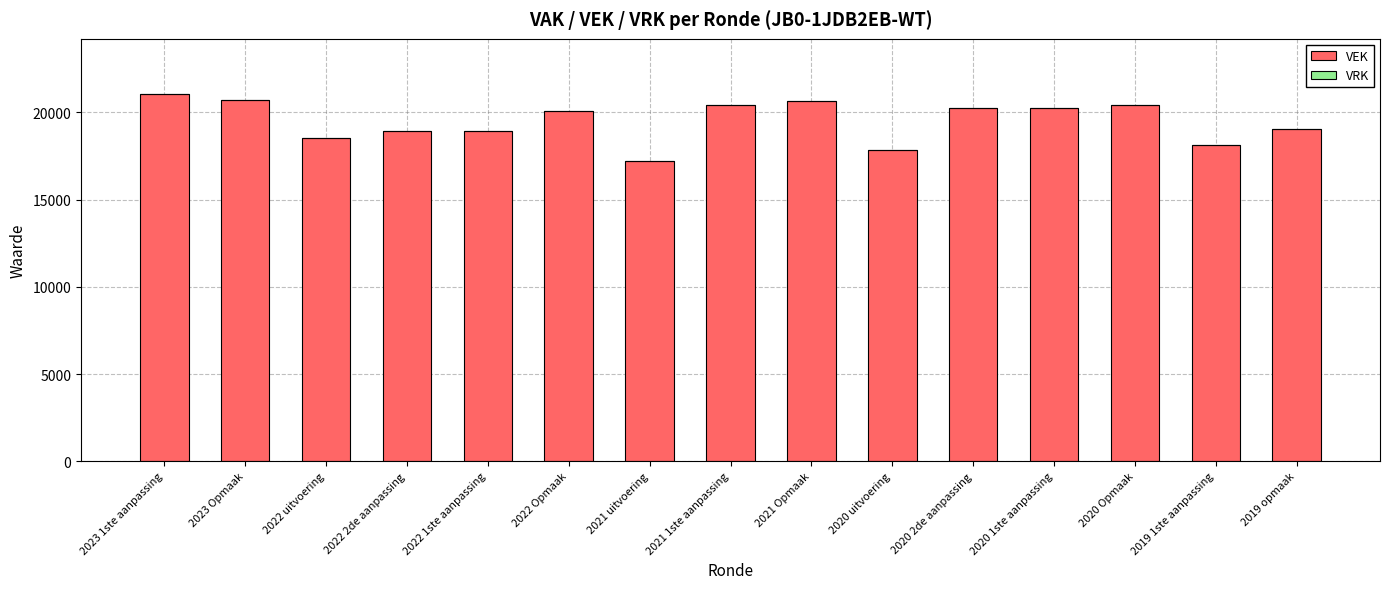

The chart shows a value of 19049 at 2019 opmaak. True or false?

True